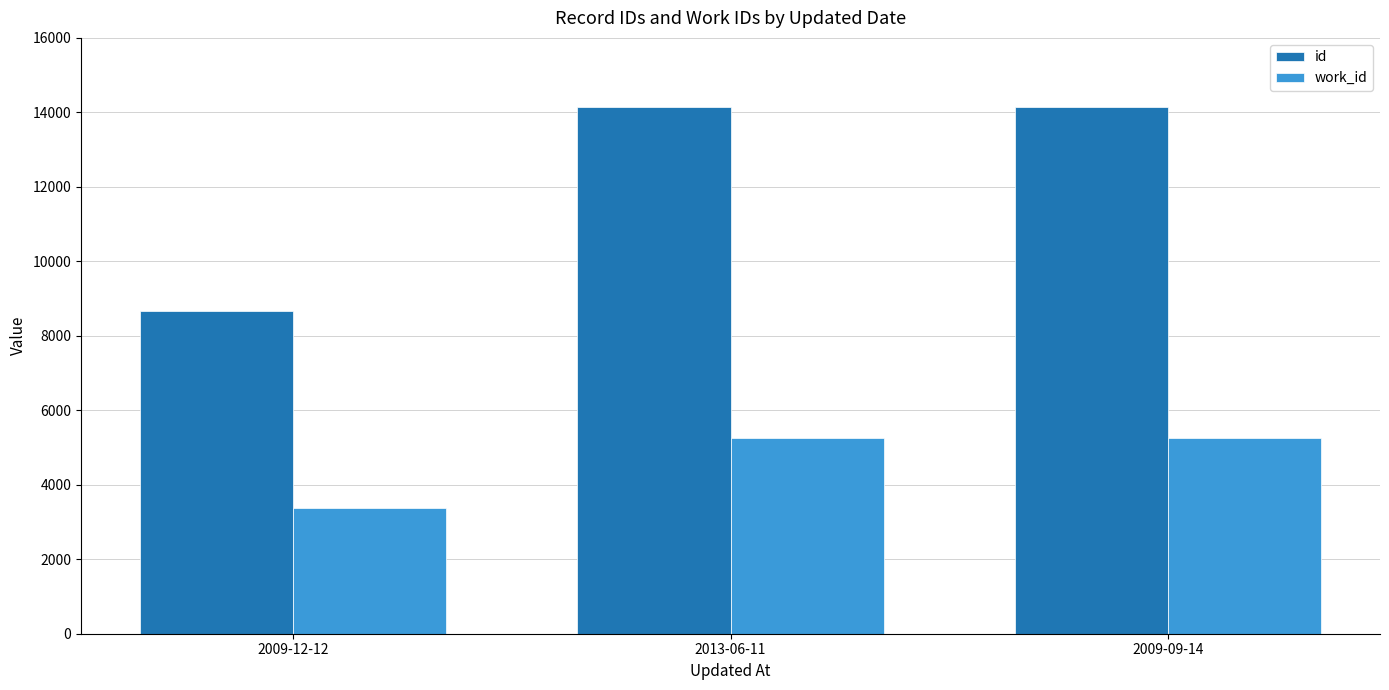

Does the chart contain stacked bars?

No